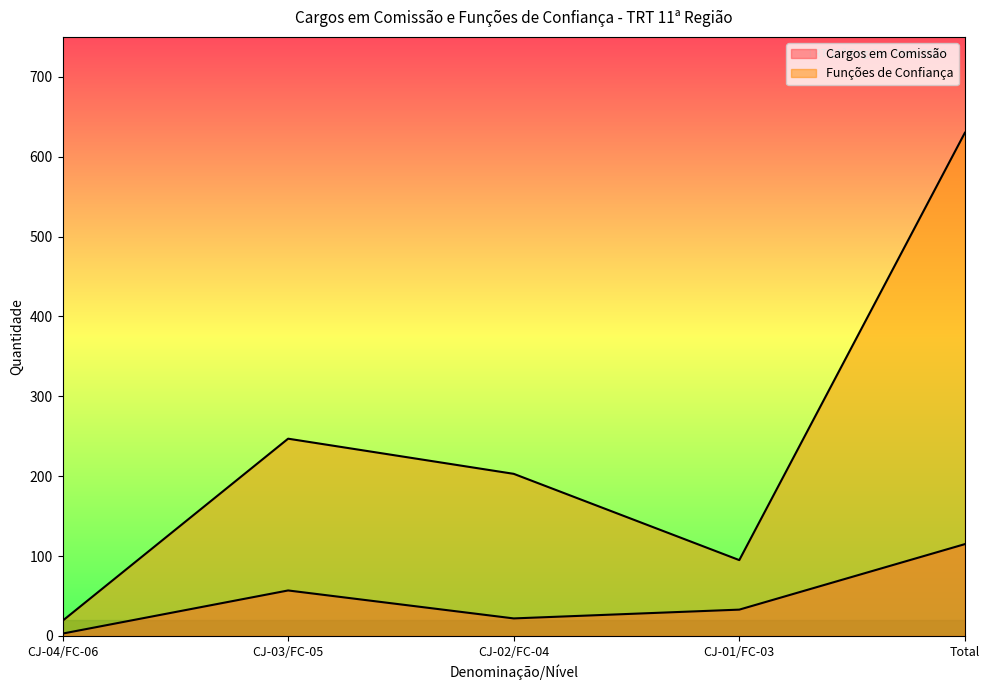

What is the average value of the Funções de Confiança series?

239